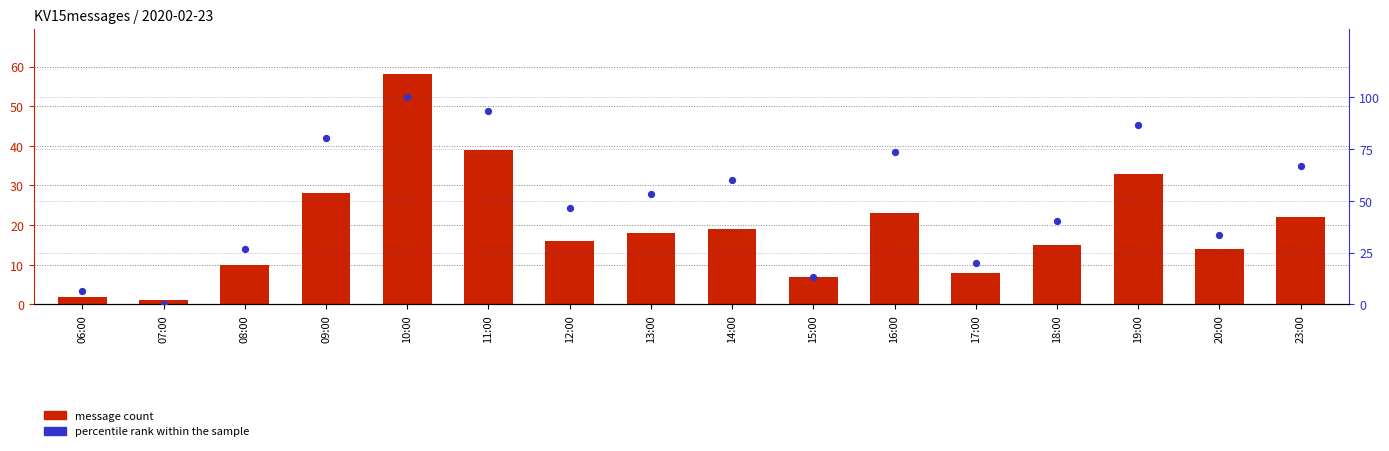

At which category is the sum across all series the highest?

10:00